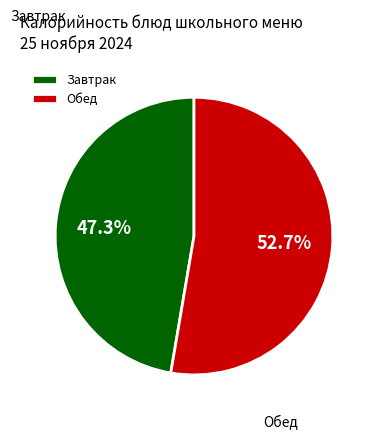

What is the ratio of the value at Обед to the value at Завтрак?

1.1